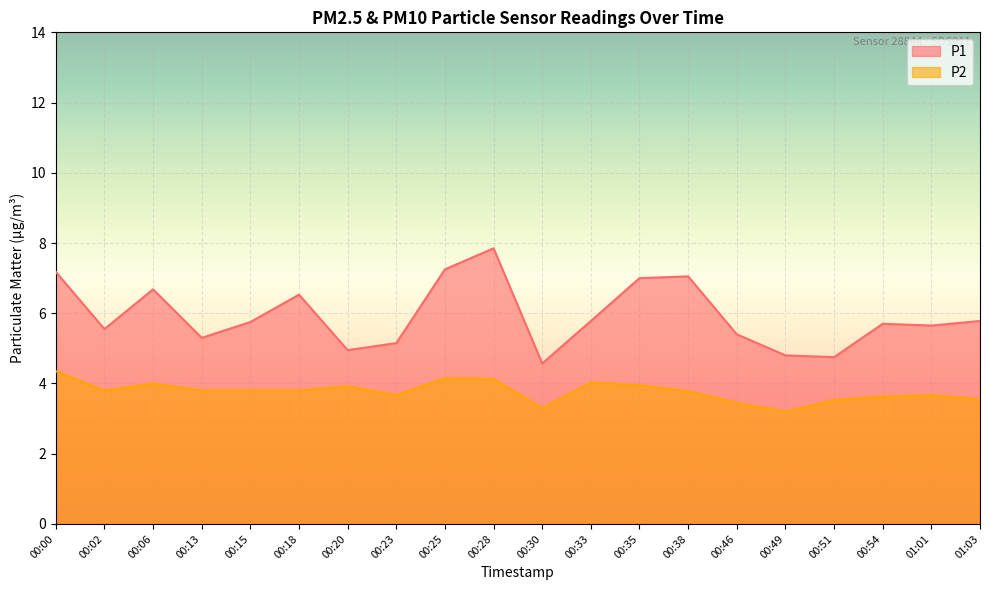

Which category has the highest value across all series?

00:28